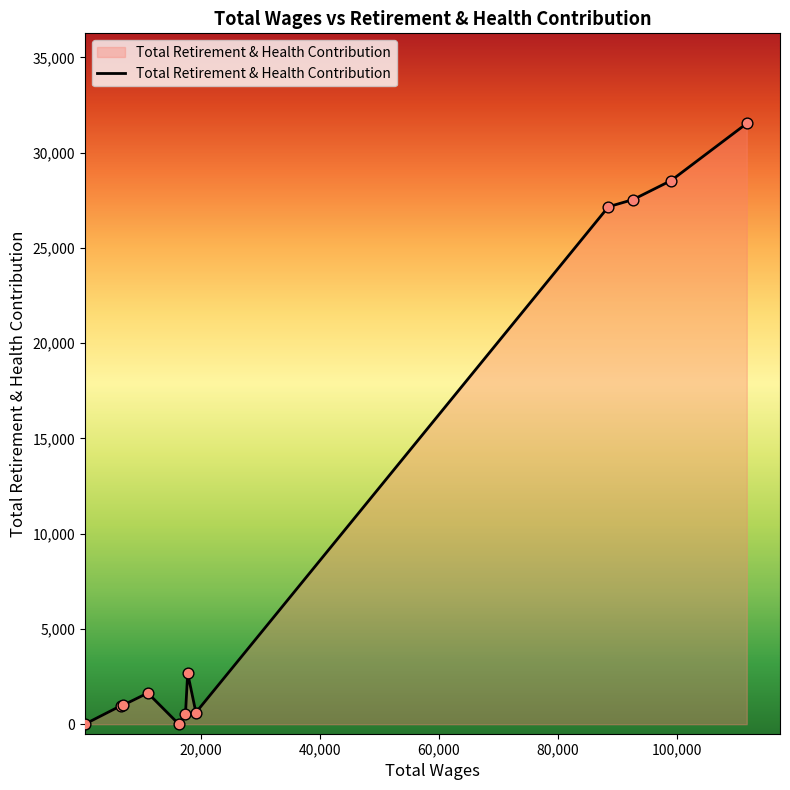

What is the difference between the maximum and minimum values?

31529